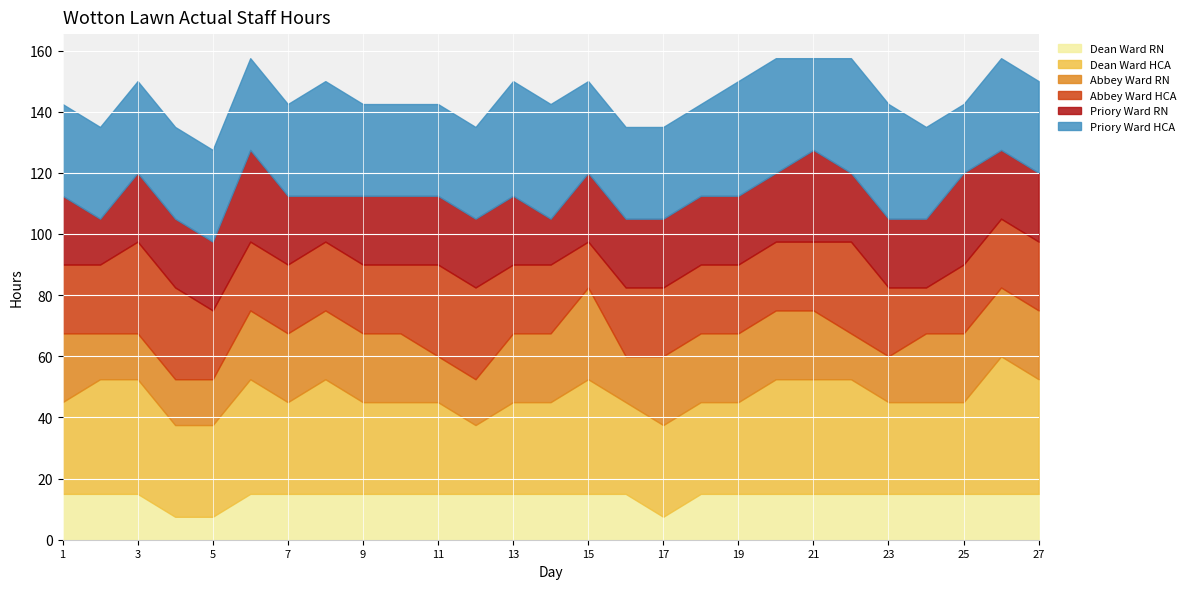

After their last crossing, which series has the higher values: Dean Ward HCA or Priory Ward HCA?

Dean Ward HCA